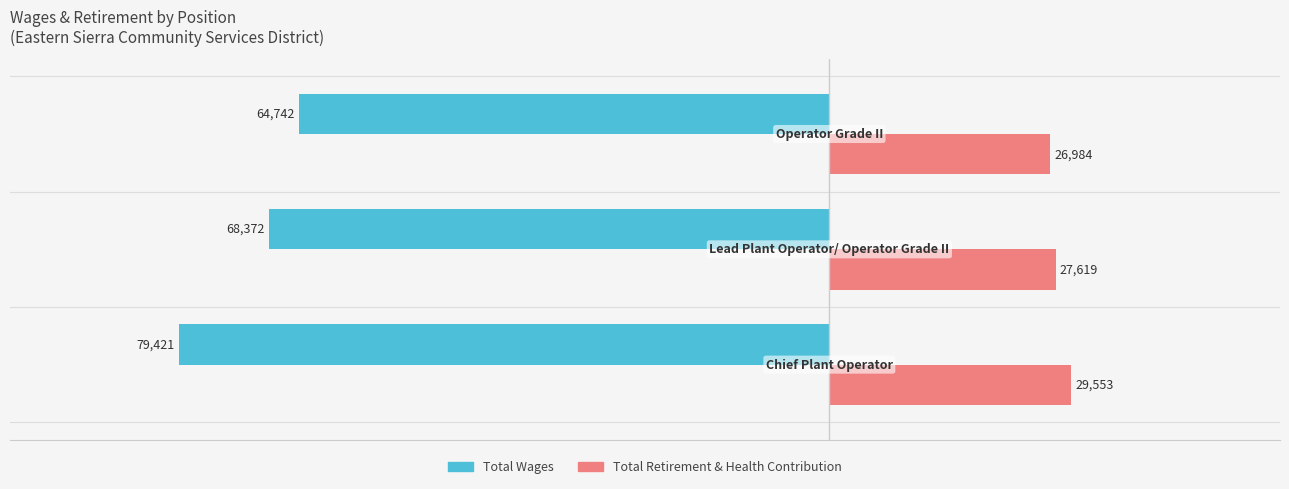

Which series has the largest total across all categories?

Total Retirement & Health Contribution